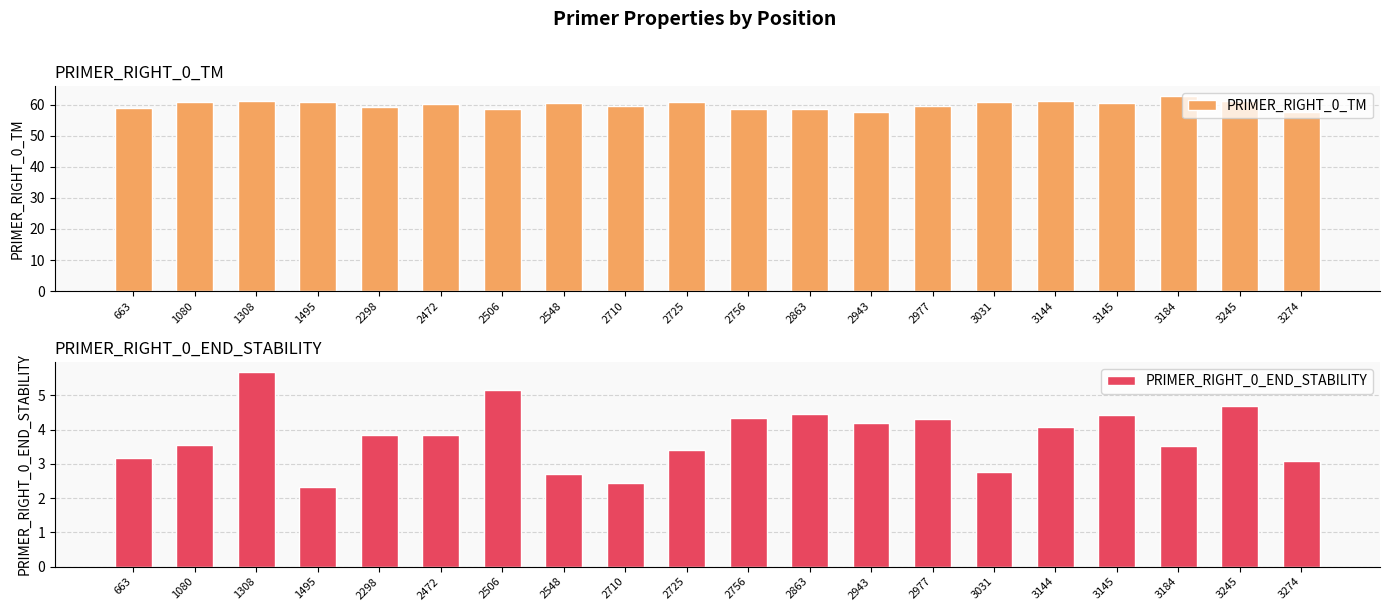

How many values in the PRIMER_RIGHT_0_END_STABILITY series are below 3?

4